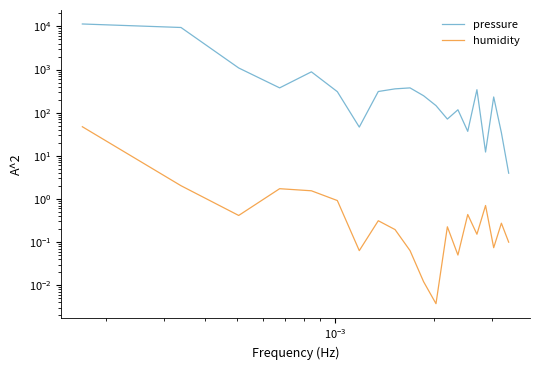

Is the value of pressure at 10 greater than the value of humidity at 5?

Yes